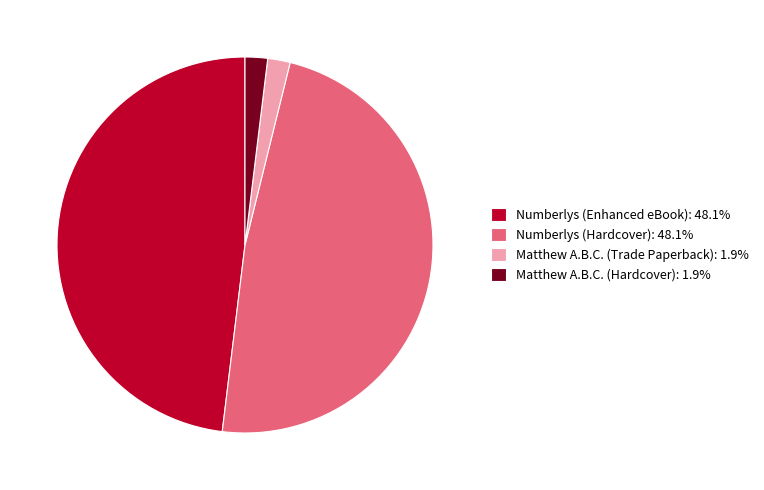

Count the number of slices in the pie.

4